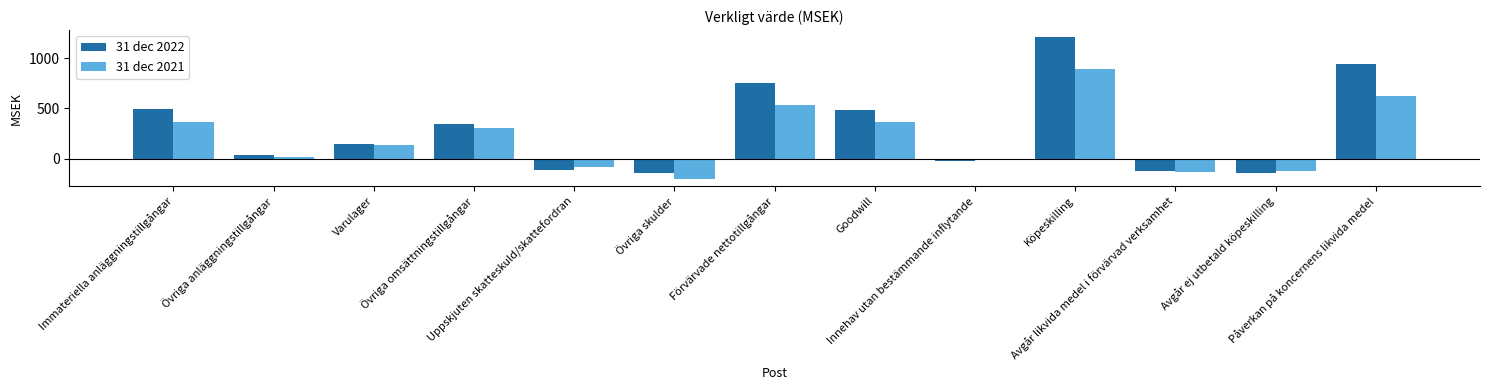

What are all the series names shown in the legend?

31 dec 2022, 31 dec 2021